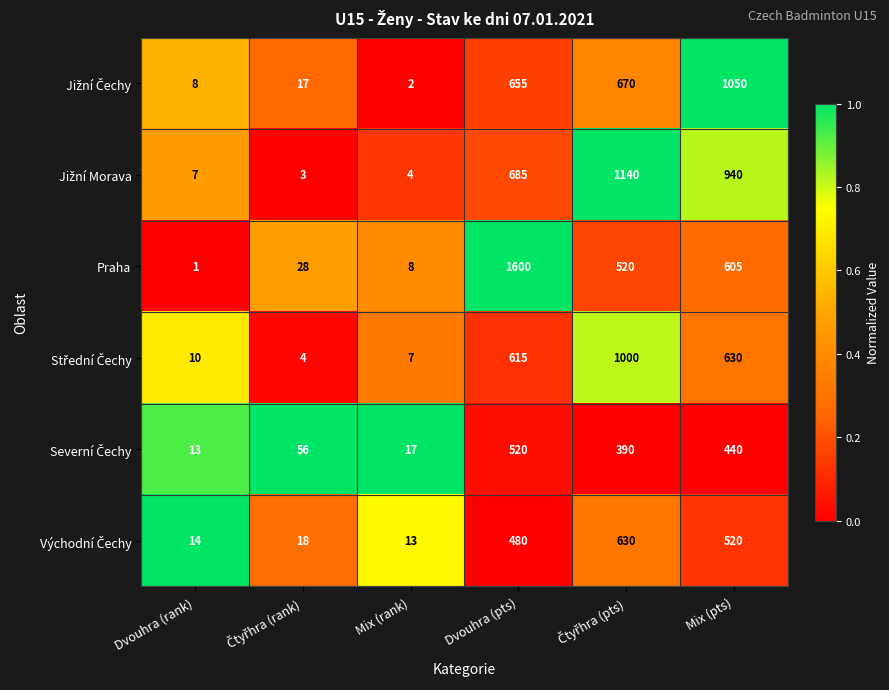

True or false: Praha has a value of 14 at Mix (rank).

False